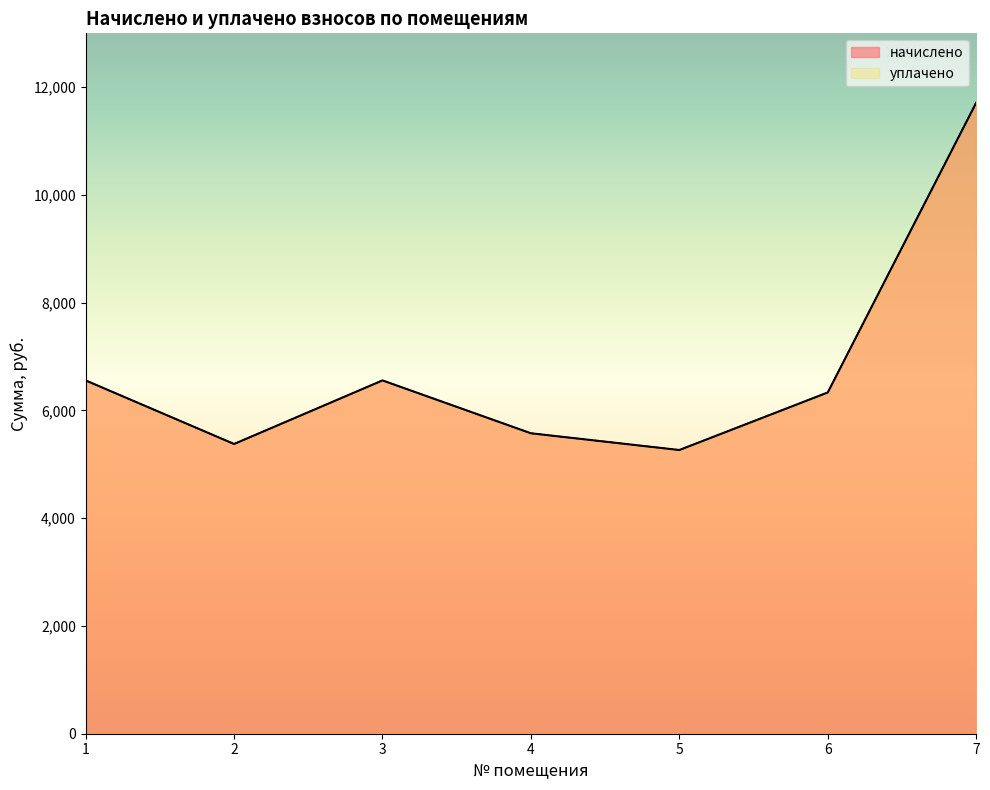

In начислено, how many points are lower than both neighbors (excluding endpoints)?

2